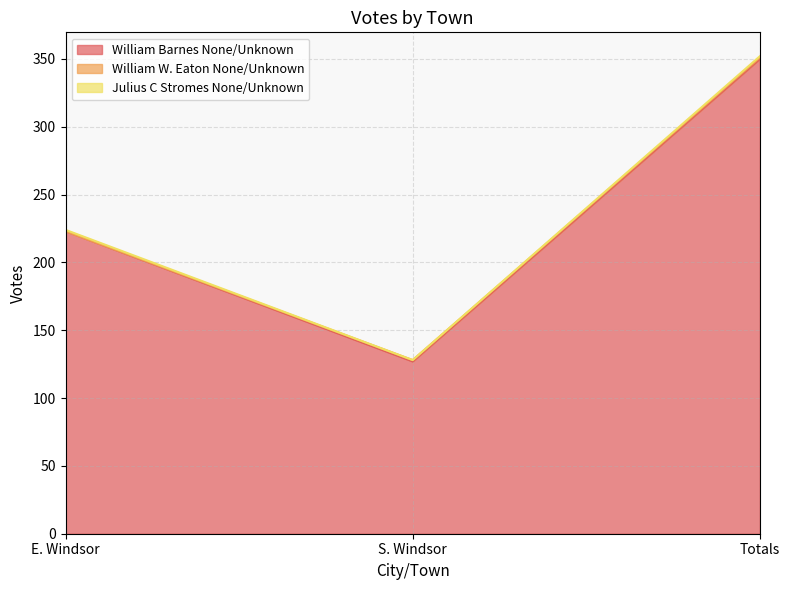

List the series in order of their peak value, lowest first.

William W. Eaton None/Unknown, Julius C Stromes None/Unknown, William Barnes None/Unknown